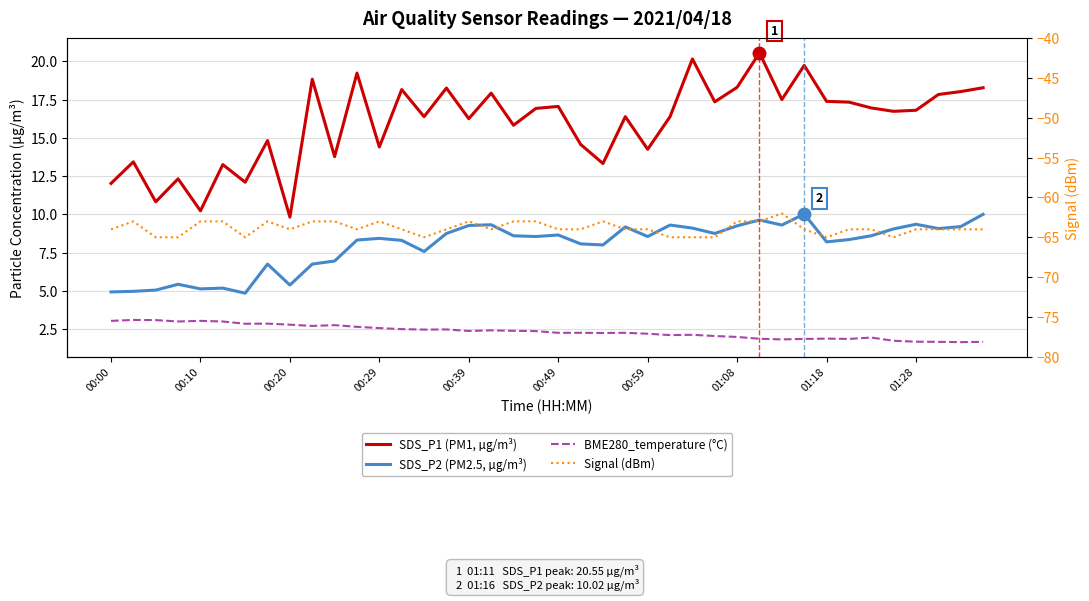

How many series are shown in this chart?

4